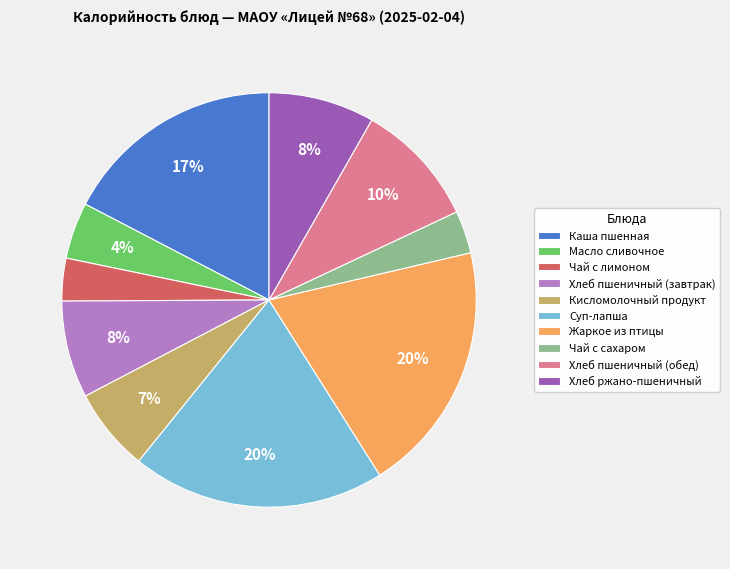

Is there any slice that represents more than half of the pie?

No